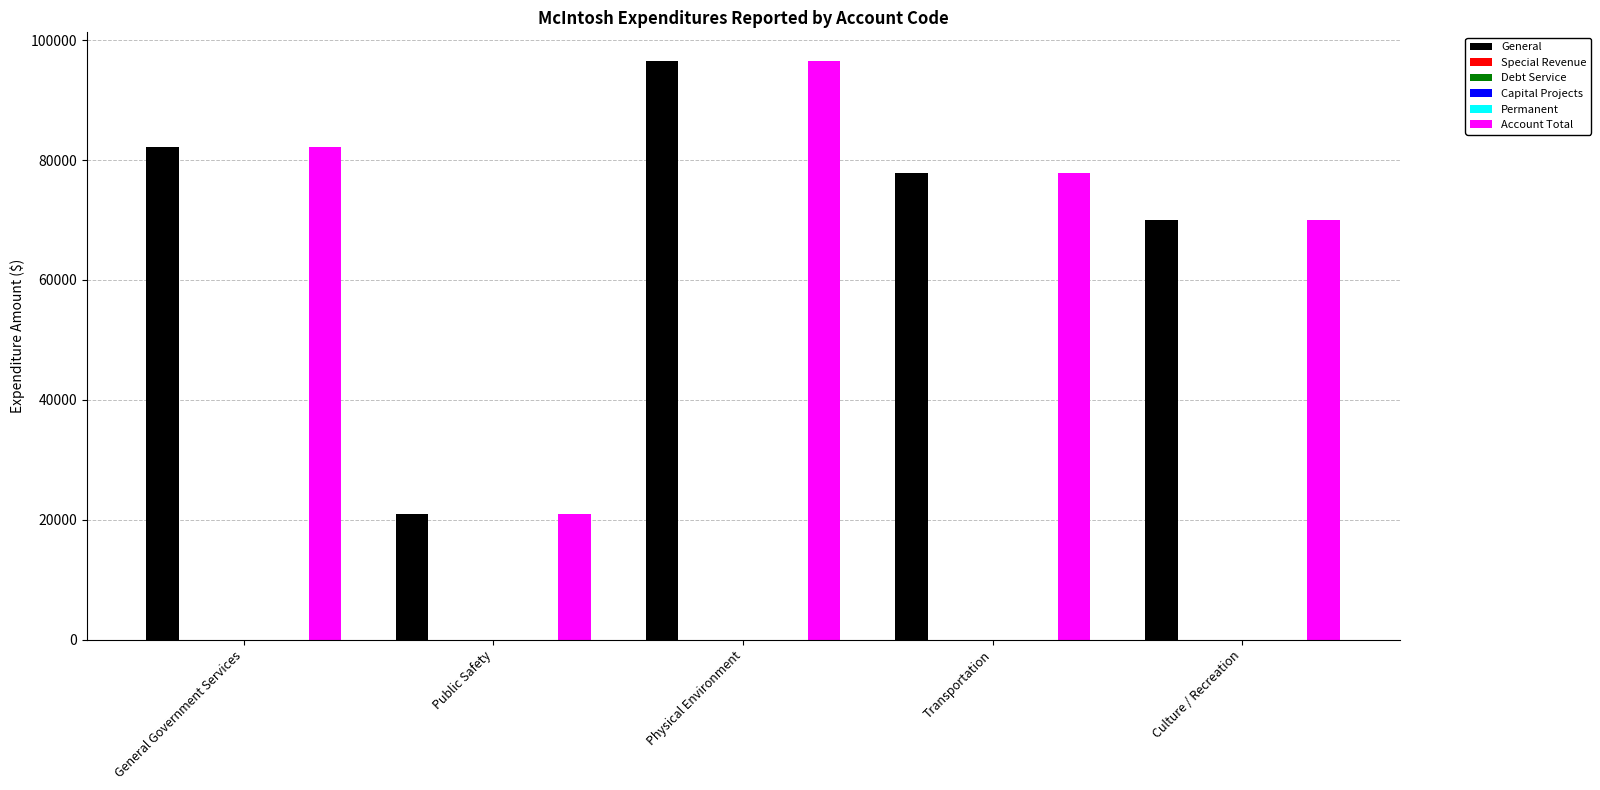

Reading left to right, list all the values displayed in this chart.

General: General Government Services=82127	Public Safety=20867	Physical Environment=96491	Transportation=77926	Culture / Recreation=70017
Special Revenue: General Government Services=0	Public Safety=0	Physical Environment=0	Transportation=0	Culture / Recreation=0
Debt Service: General Government Services=0	Public Safety=0	Physical Environment=0	Transportation=0	Culture / Recreation=0
Capital Projects: General Government Services=0	Public Safety=0	Physical Environment=0	Transportation=0	Culture / Recreation=0
Permanent: General Government Services=0	Public Safety=0	Physical Environment=0	Transportation=0	Culture / Recreation=0
Account Total: General Government Services=82127	Public Safety=20867	Physical Environment=96491	Transportation=77926	Culture / Recreation=70017